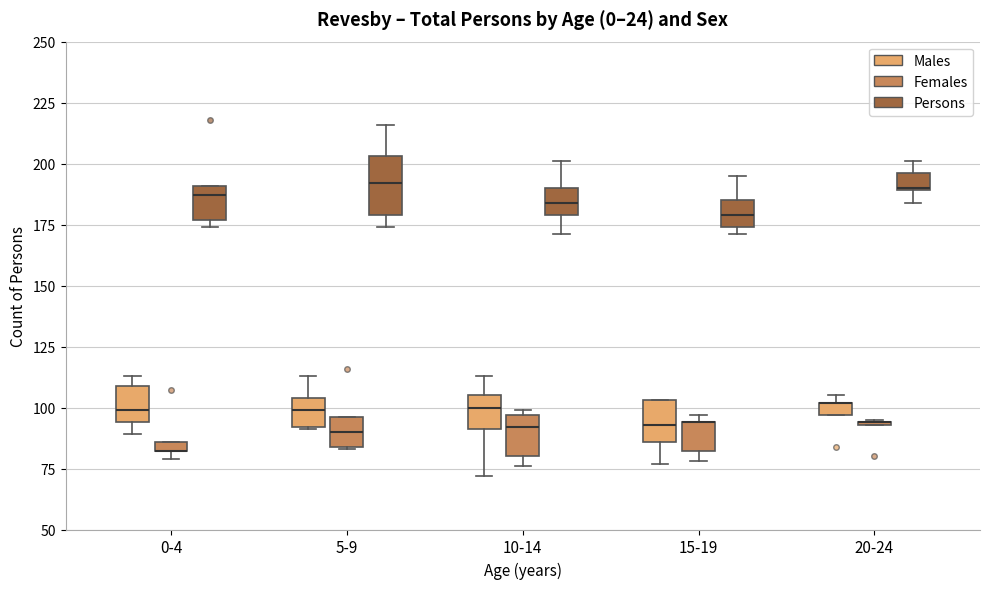

Where is the upper edge of the box for 15-19 (Females) on the y-axis? The values are not printed on the chart, so give them approximately, as read against the axis.

95